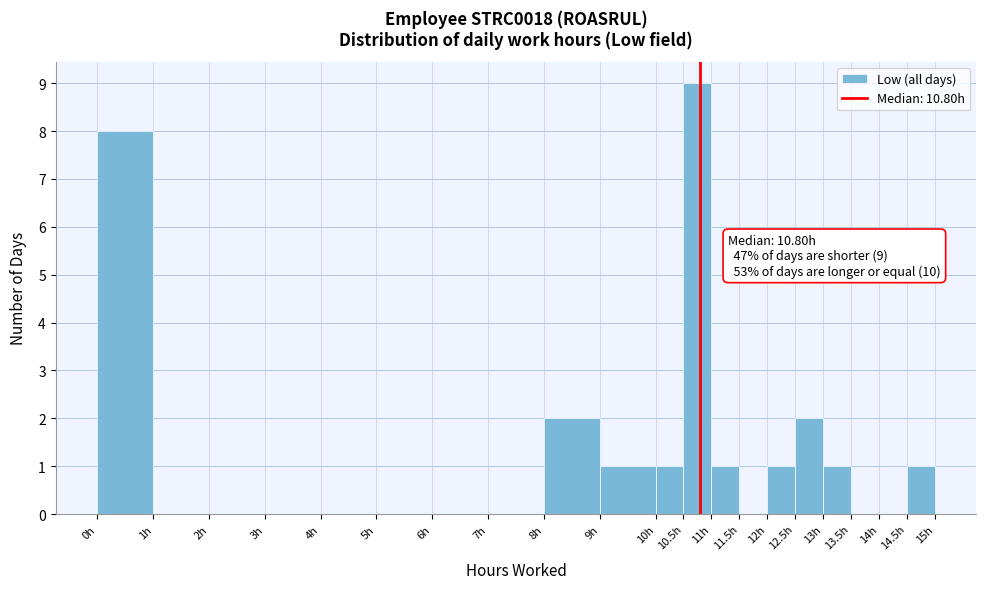

Which range on the x-axis has the tallest bar?

10.5 to 11.0